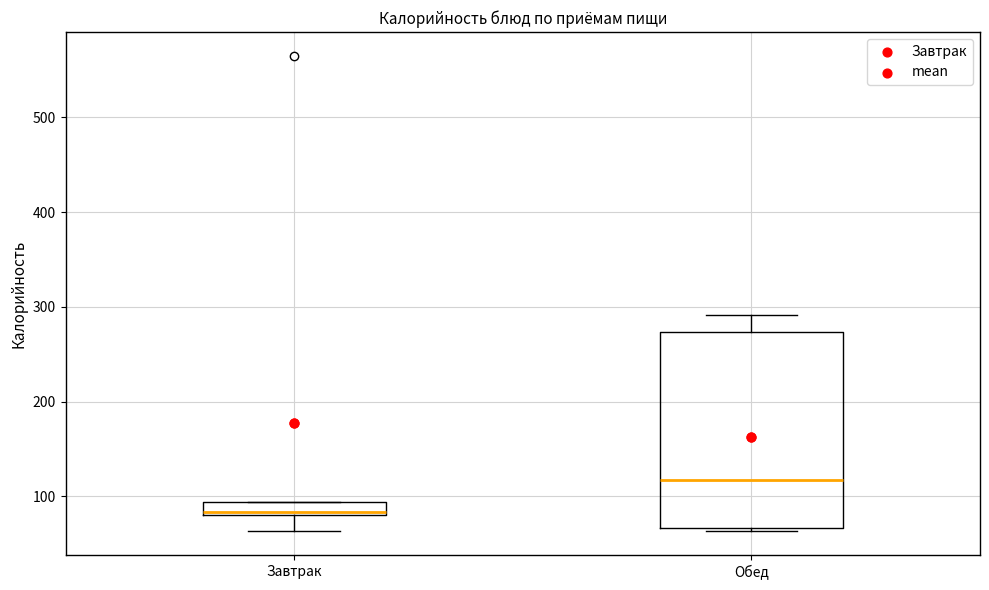

Where does the upper whisker of the box for Обед end on the y-axis? The values are not printed on the chart, so give them approximately, as read against the axis.

290